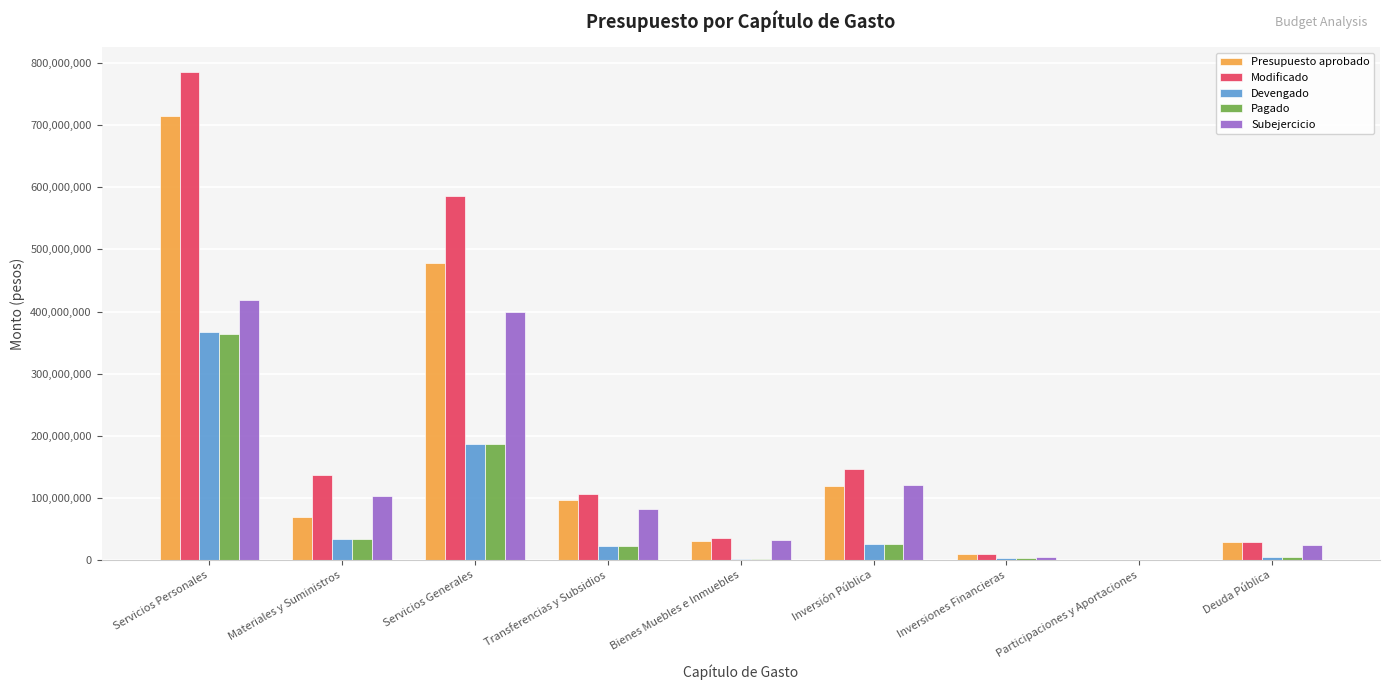

Is it true that Modificado equals 136628235 at Materiales y Suministros?

True